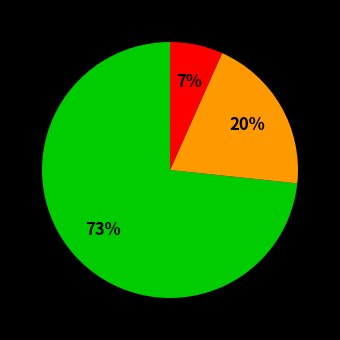

To the nearest percent, what is the average slice percentage?

33%